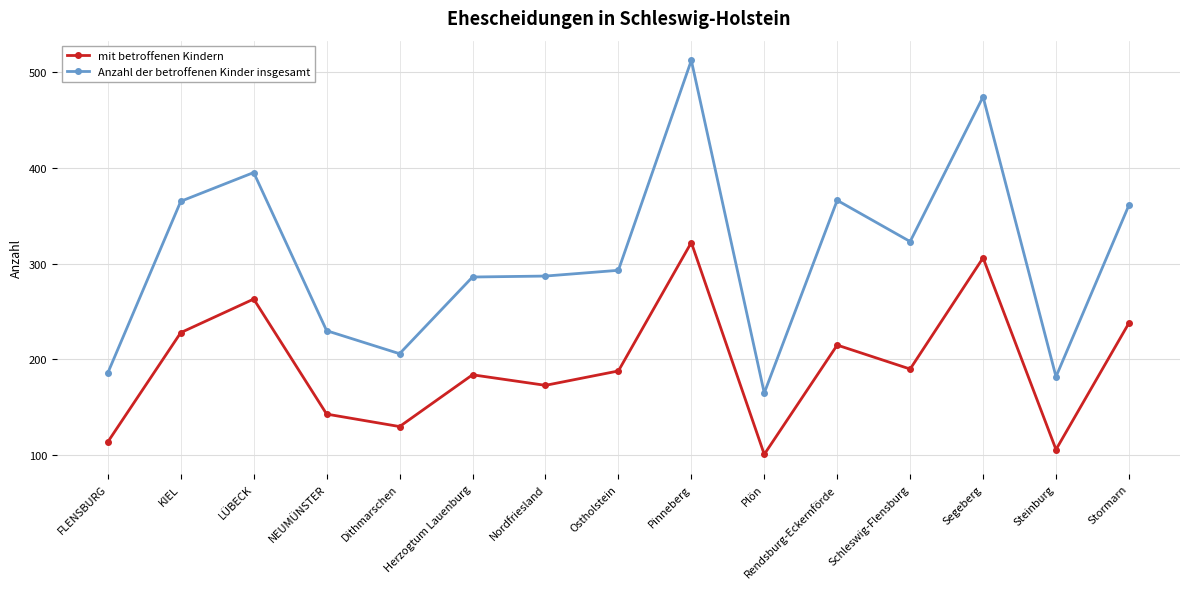

The Anzahl der betroffenen Kinder insgesamt series shows 206 at Dithmarschen. True or false?

True